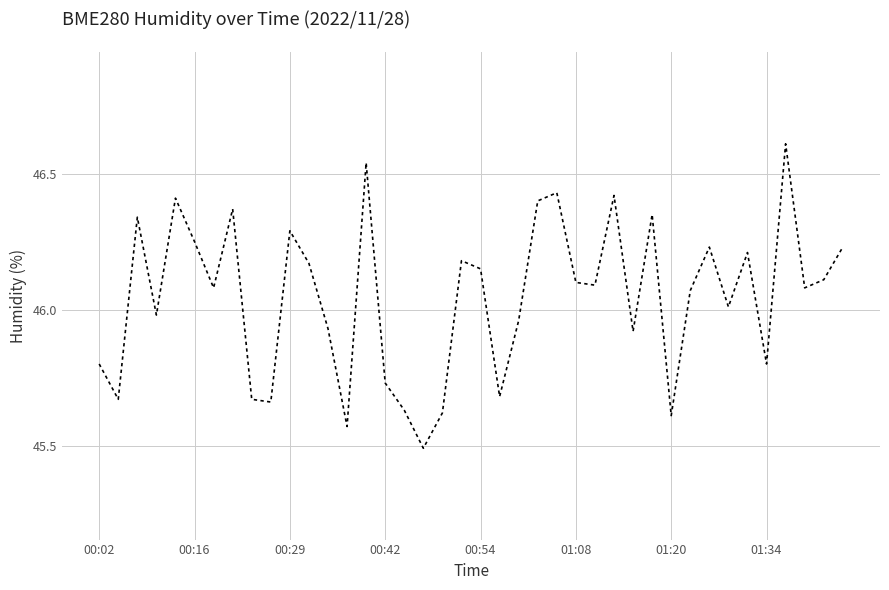

What is the minimum value shown in the chart?

45.5